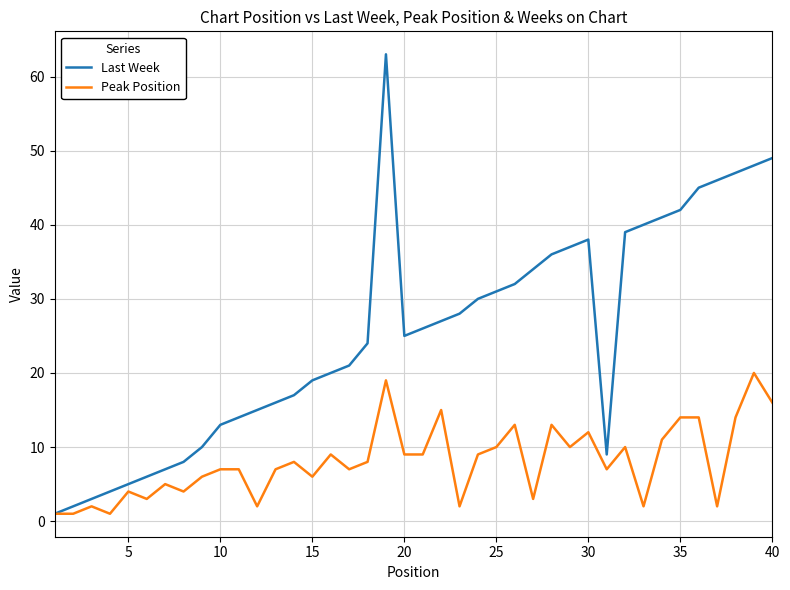

What is the maximum value for Peak Position?

20